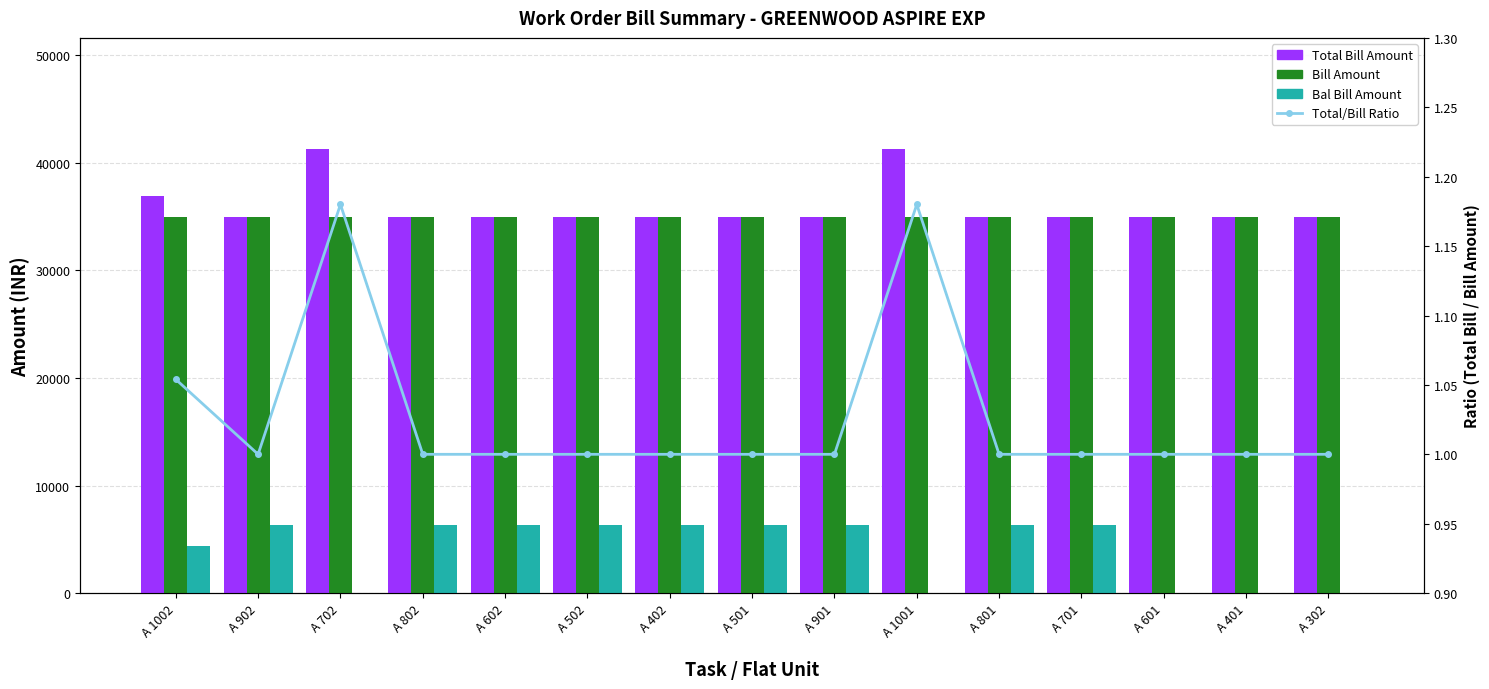

Which series changed the most between A 402 and A 701?

Total Bill Amount